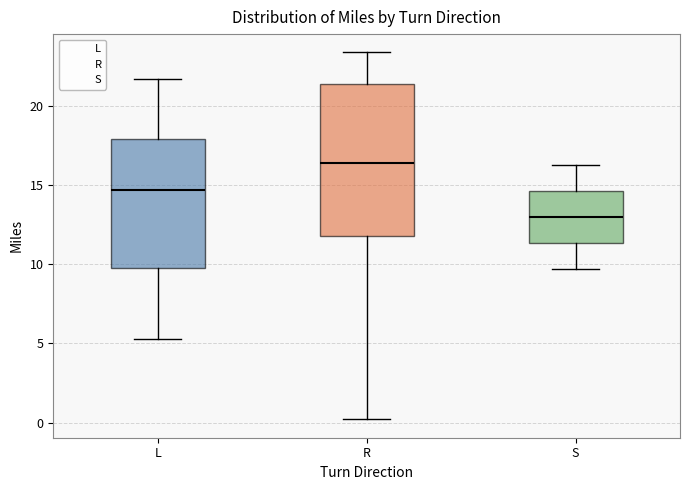

Which box is the tallest, from its lower edge to its upper edge?

R